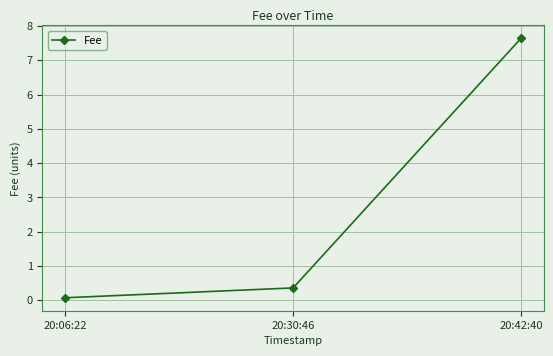

What value does the data have at 20:30:46?

0.4